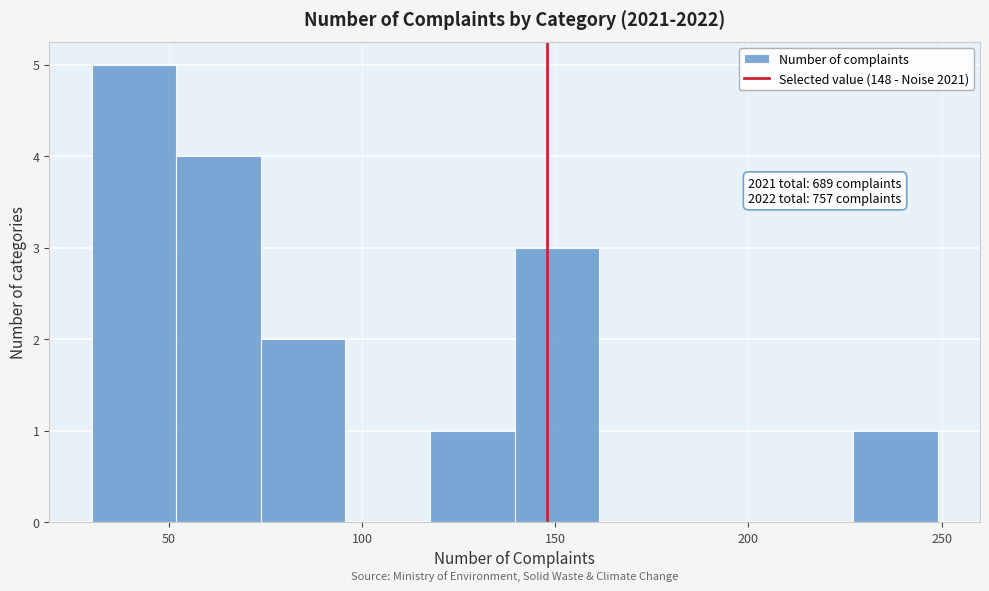

Which range on the x-axis has the tallest bar?

30 to 50